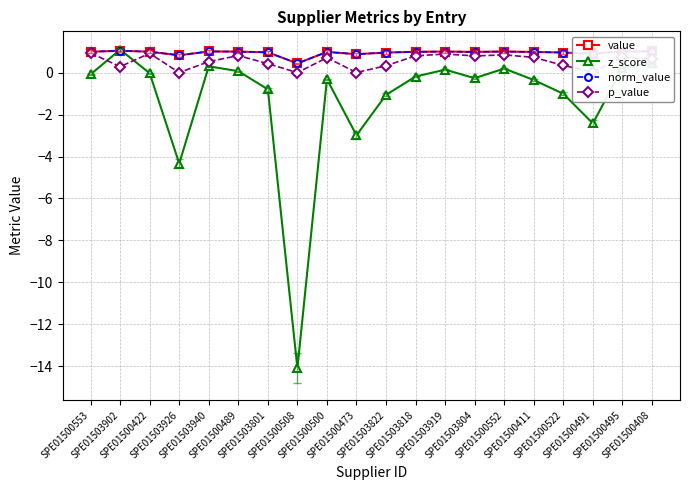

What is the smallest value displayed?

-14.1